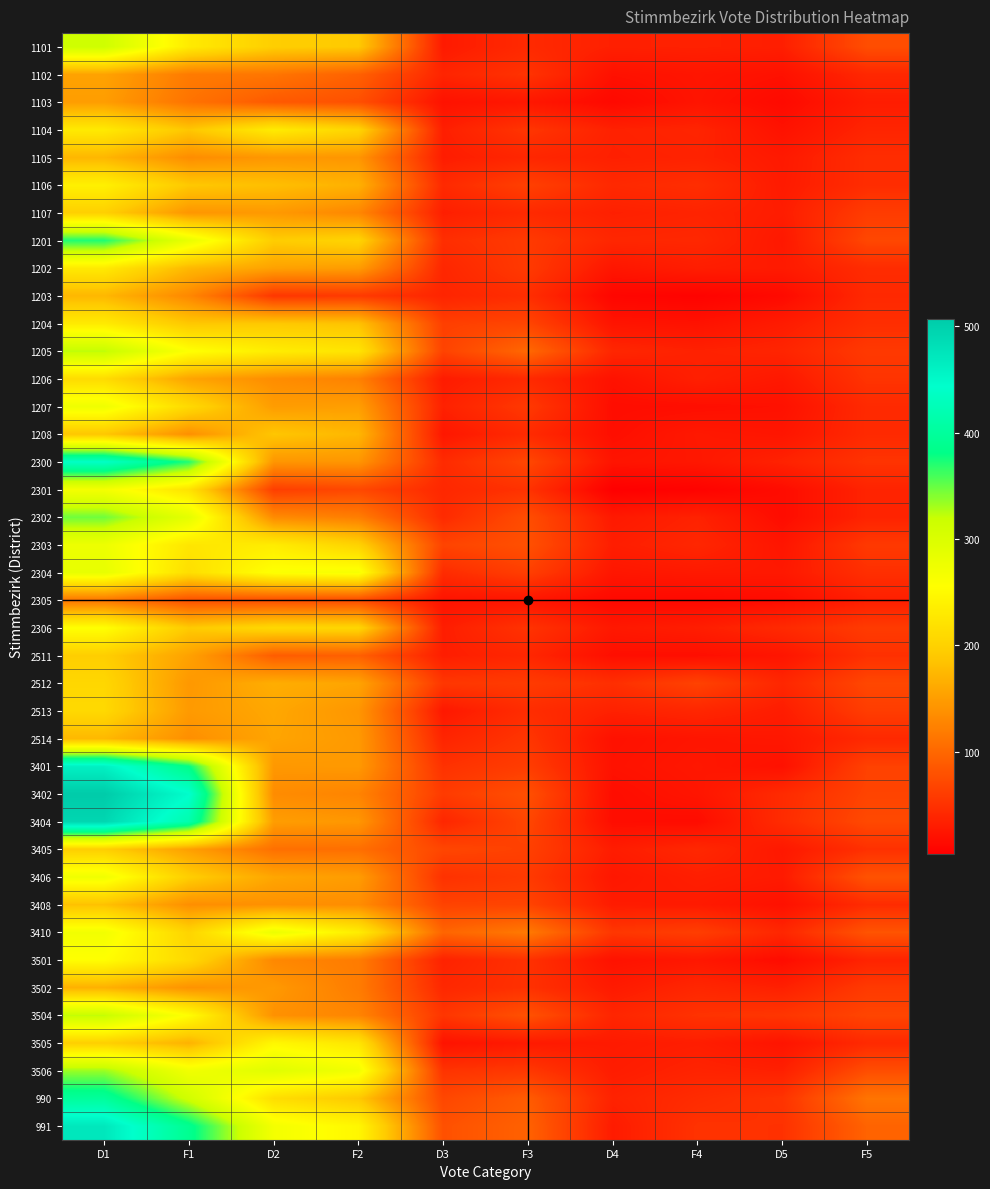

How many distinct data groups are displayed?

40